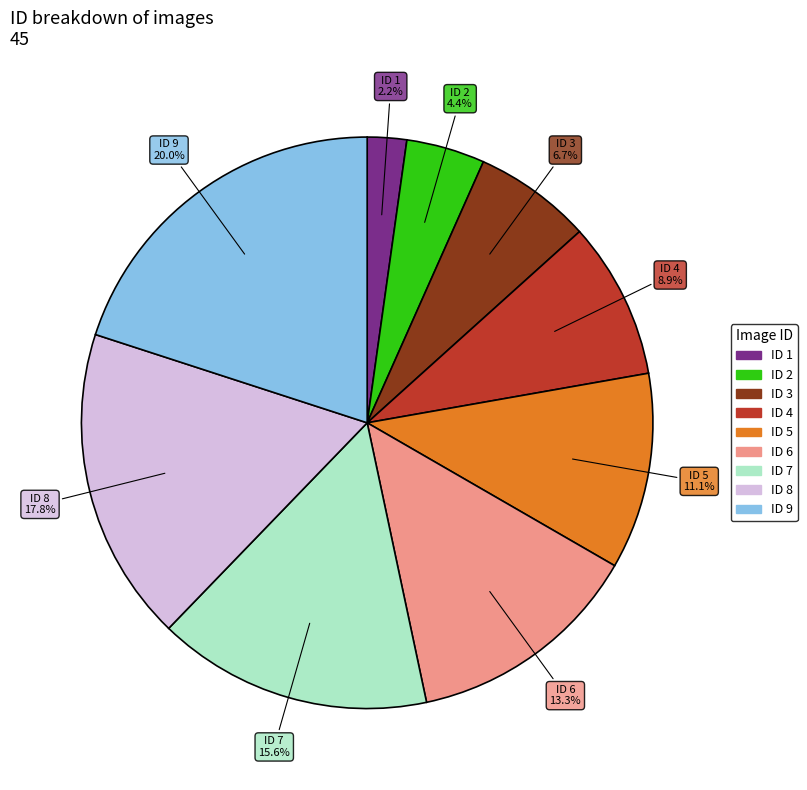

Count the number of slices in the pie.

9